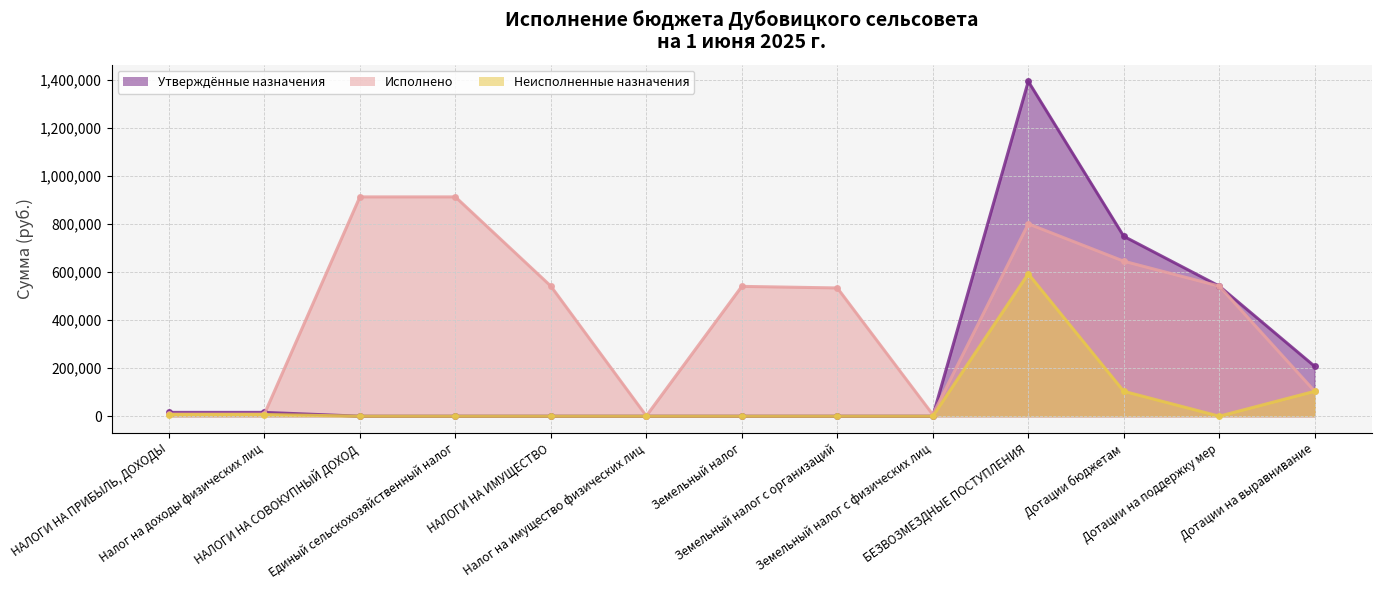

How many categories are shown in the chart?

13